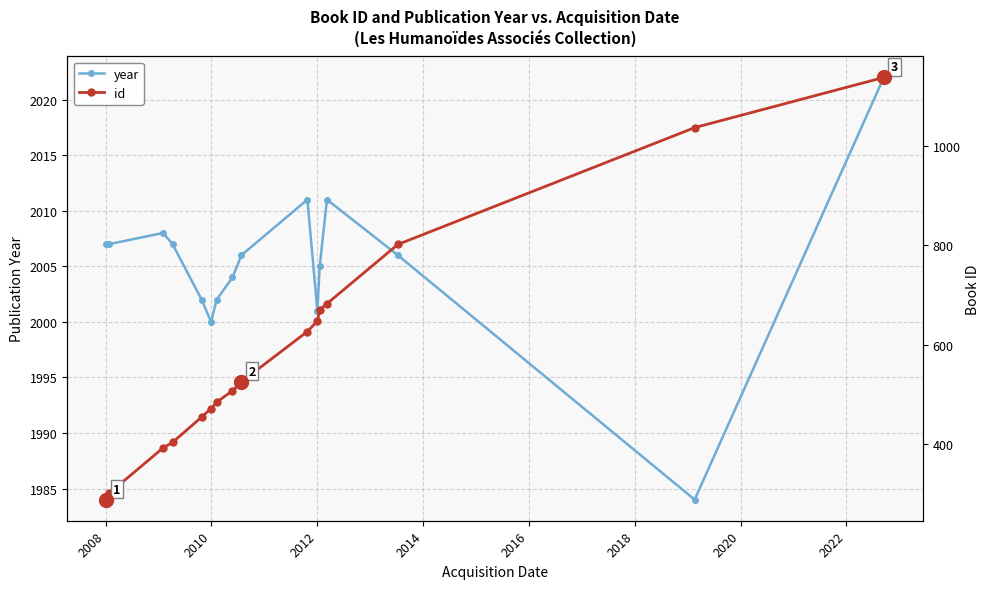

True or false: year and id cross at least once.

False